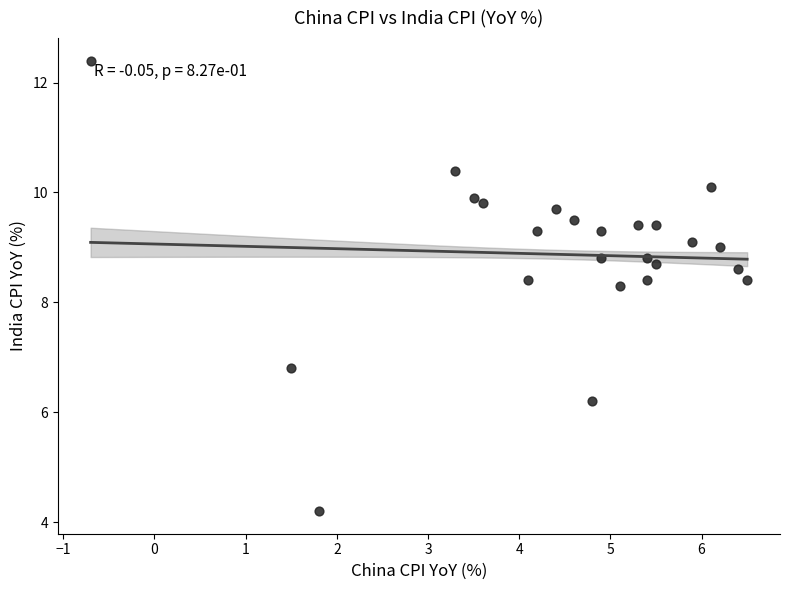

What is the range of X values (max minus min)?

7.2